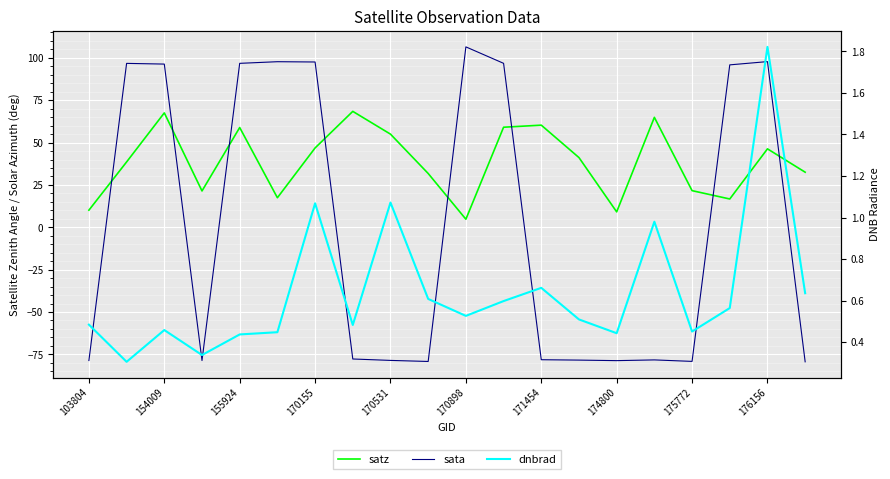

Count the number of data series in this chart.

3